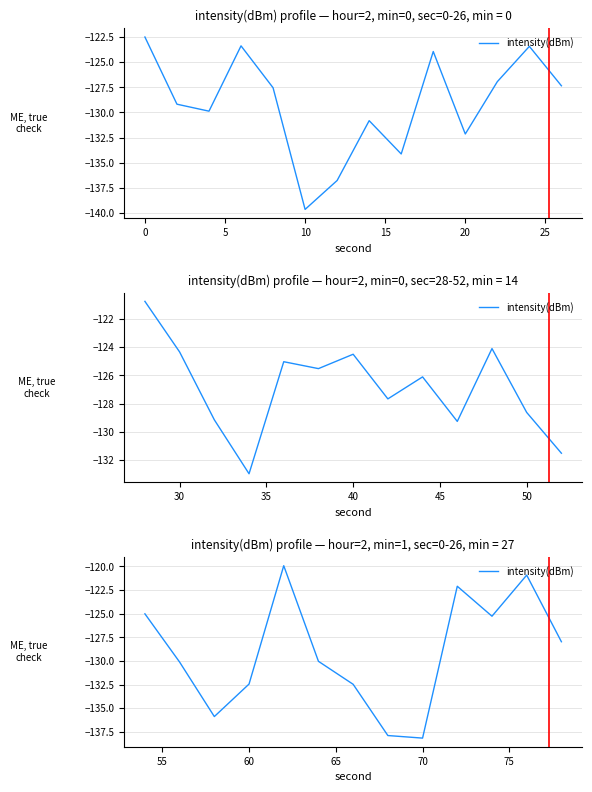

The chart shows a value of -43.8 at 25. True or false?

False